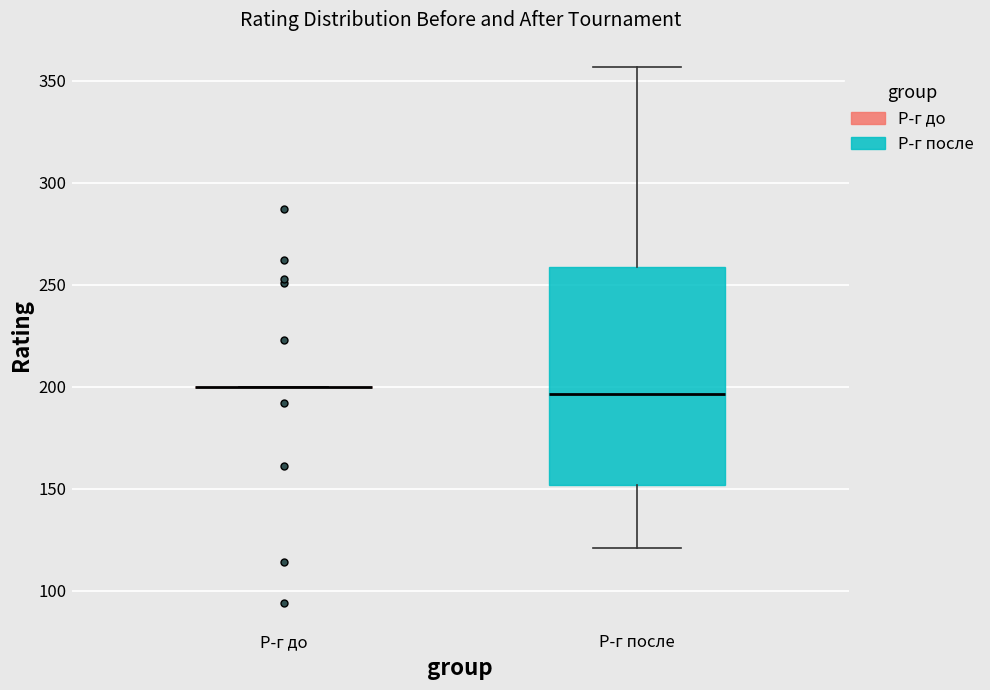

Which box is the tallest, from its lower edge to its upper edge?

Р-г после